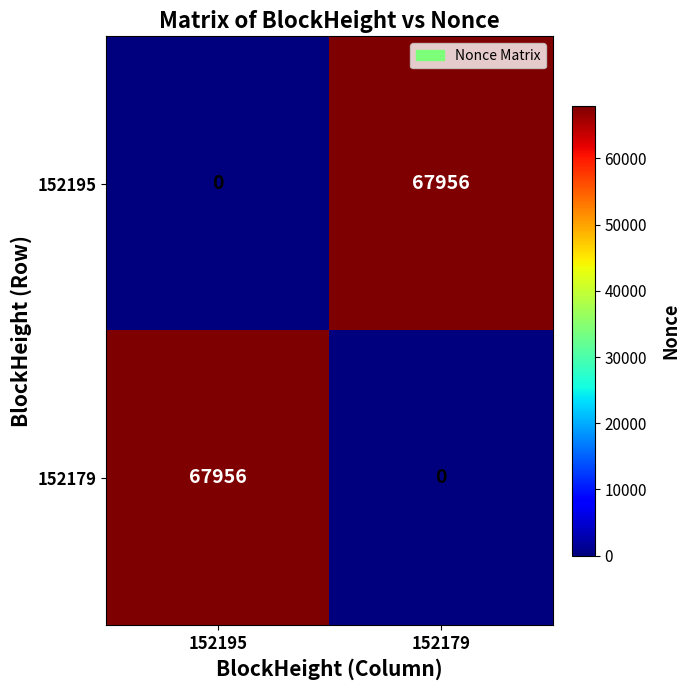

What is the sum of all 152195 values?

67956